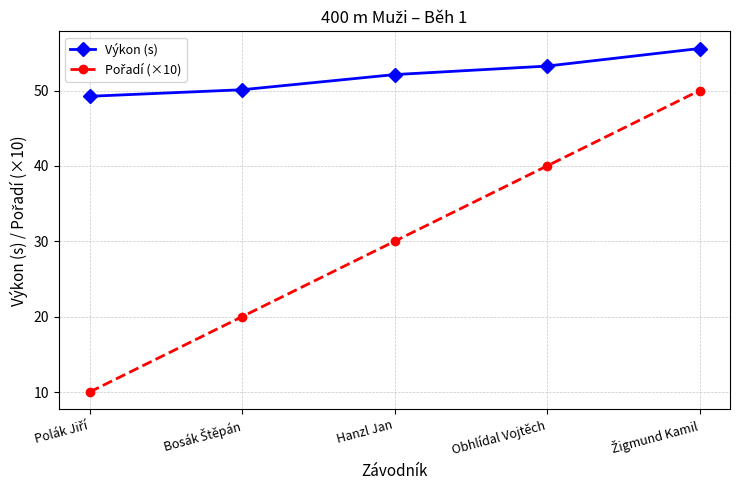

True or false: Výkon (s) has a value of 93.8 at Hanzl Jan.

False